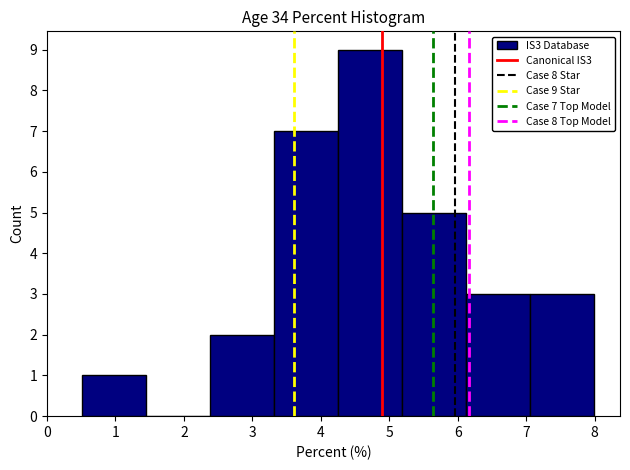

Which range on the x-axis has the tallest bar?

4.3 to 5.2